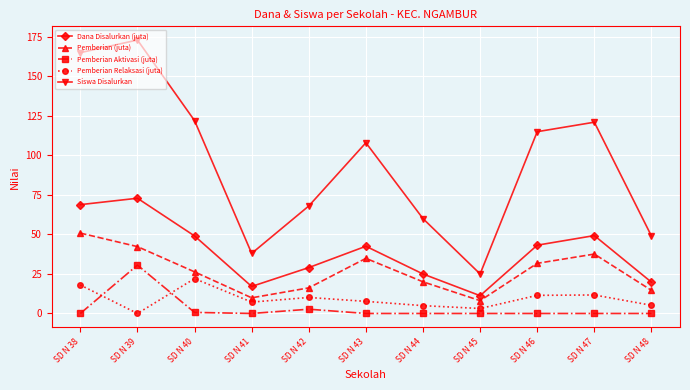

What is the average value of the Pemberian Relaksasi (juta) series?

9.2